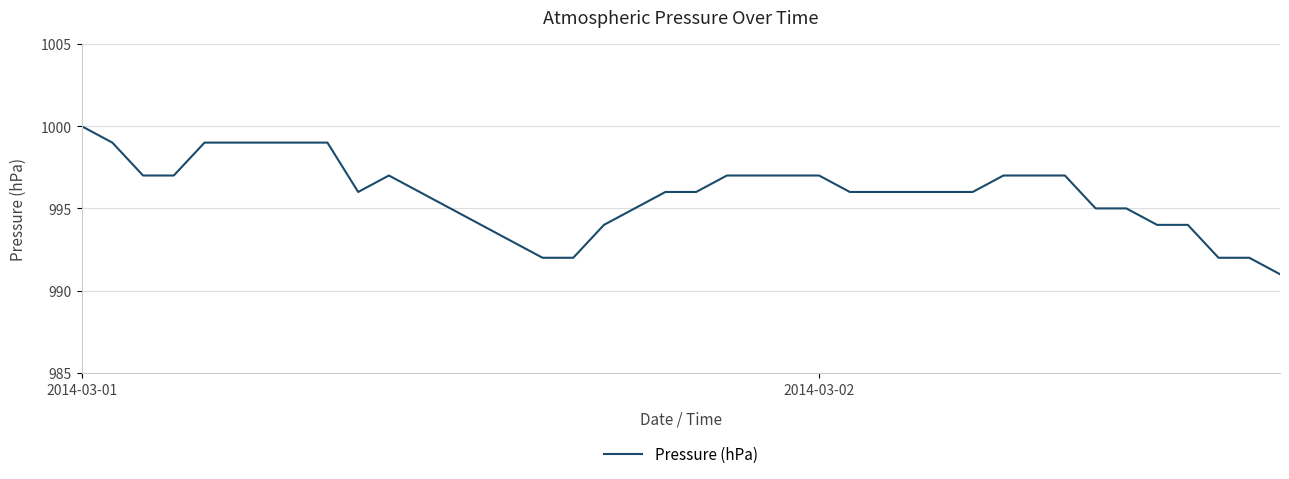

What is the maximum value shown in the chart?

1000